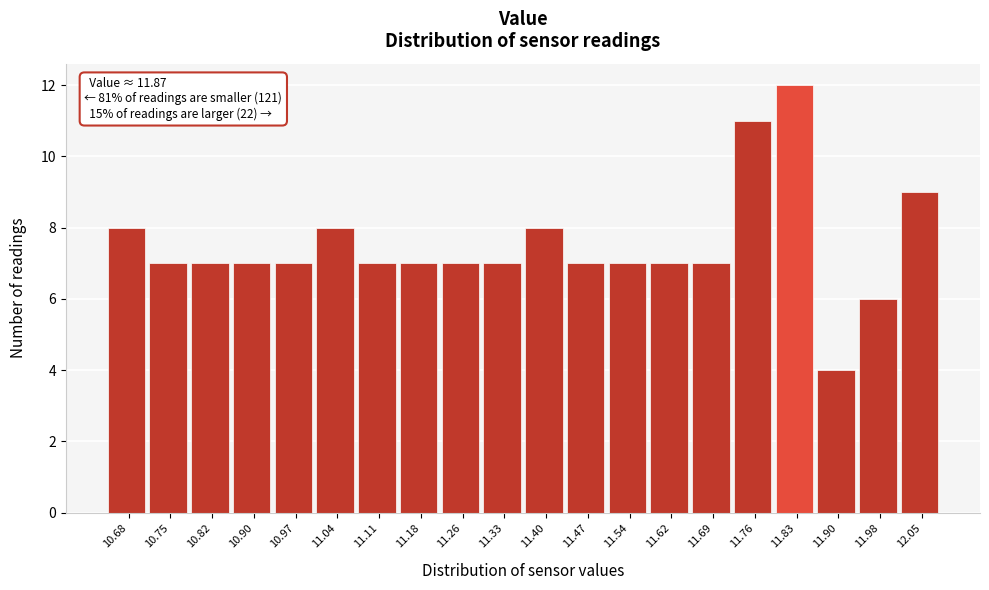

Reading right to left, transcribe all the data shown in this chart.

9	6	4	12	11	7	7	7	7	8	7	7	7	7	8	7	7	7	7	8